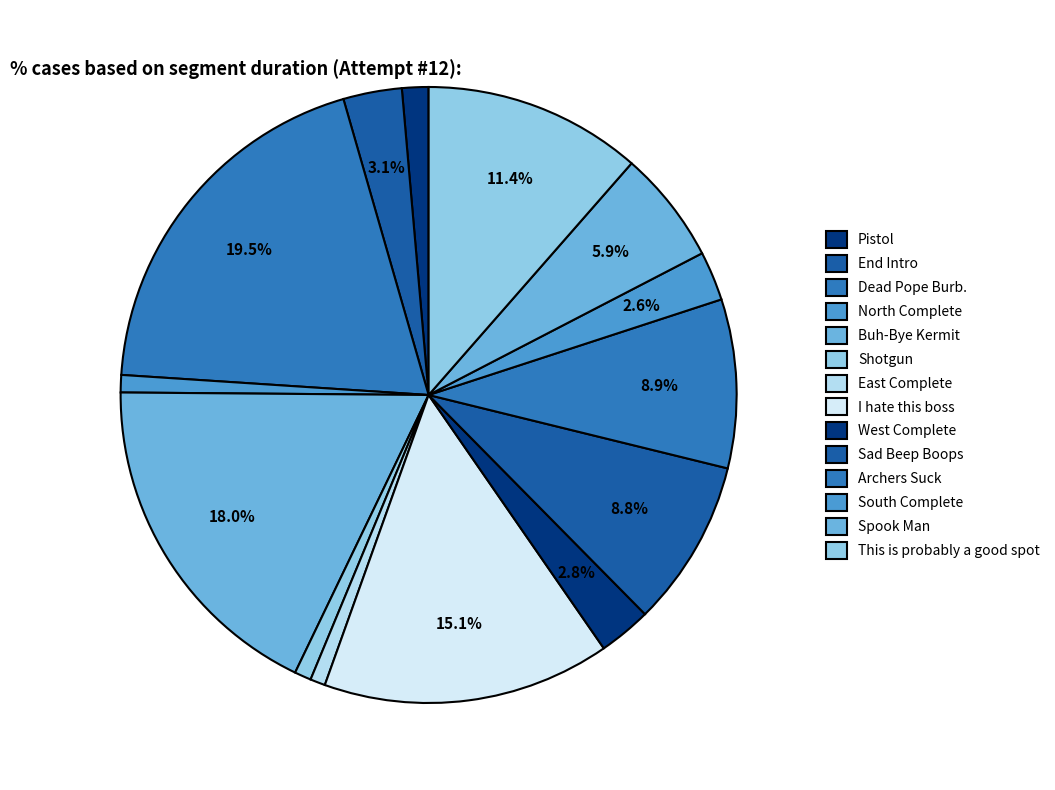

To the nearest percent, what portion does Archers Suck represent?

9%